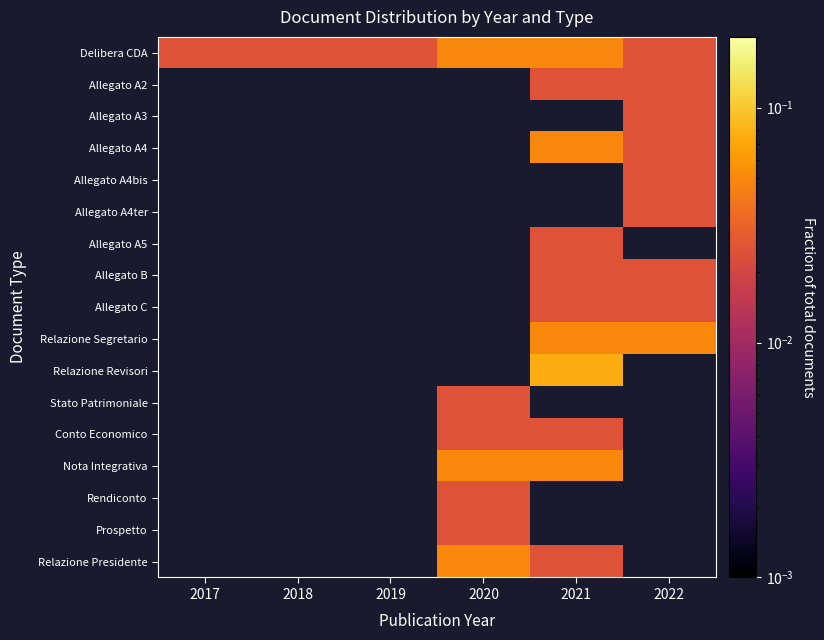

At how many categories does at least one series exceed 0?

6